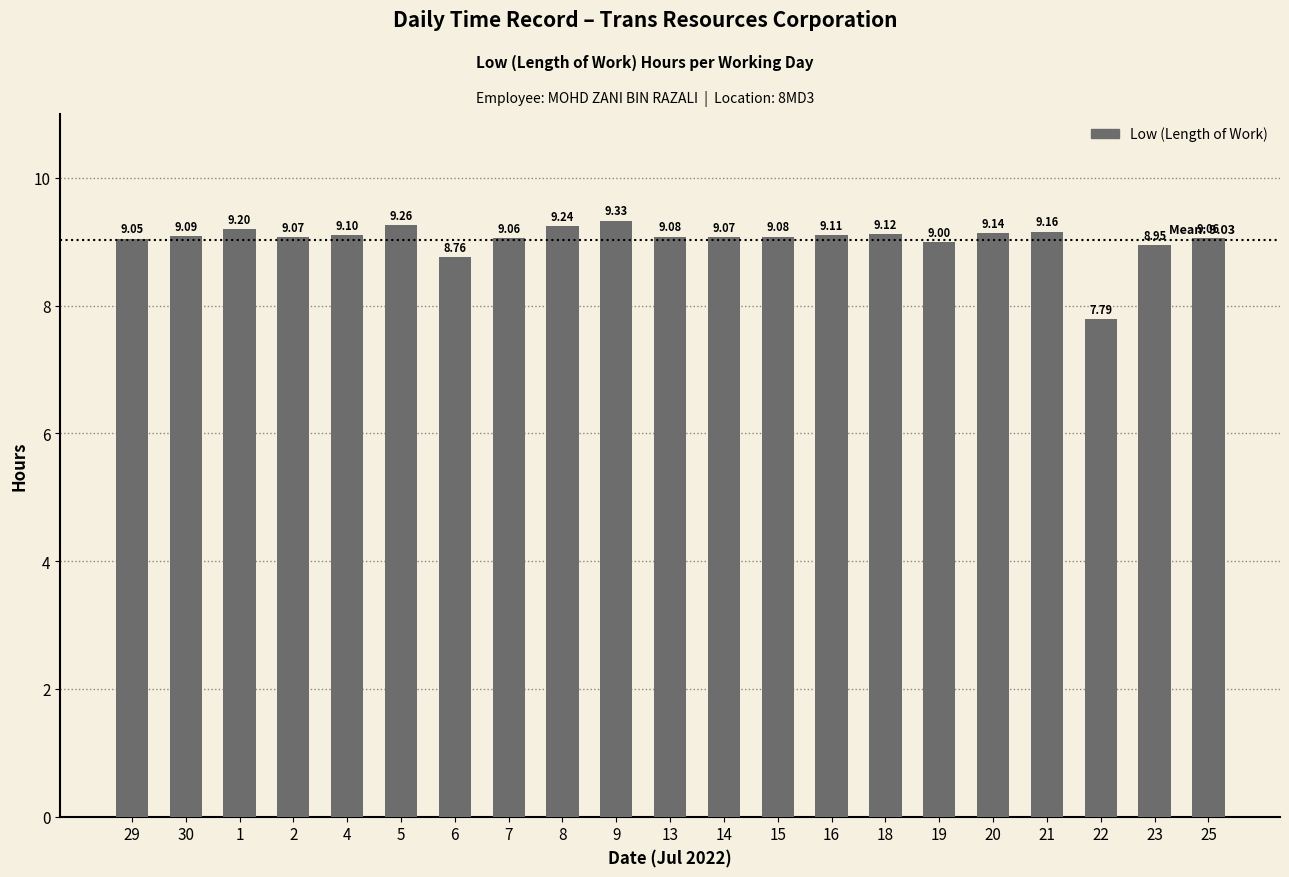

Is it true that the value at 30 is 9.1?

True